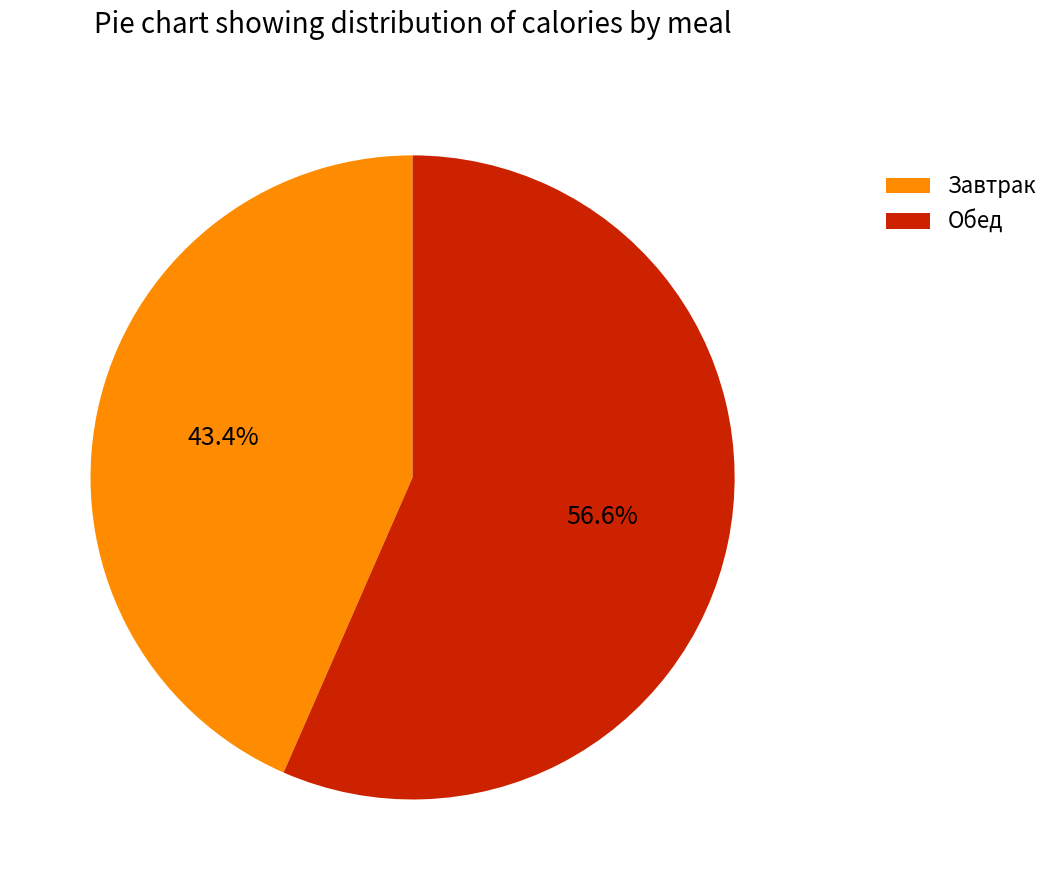

Between Завтрак and Обед, which is larger?

Обед